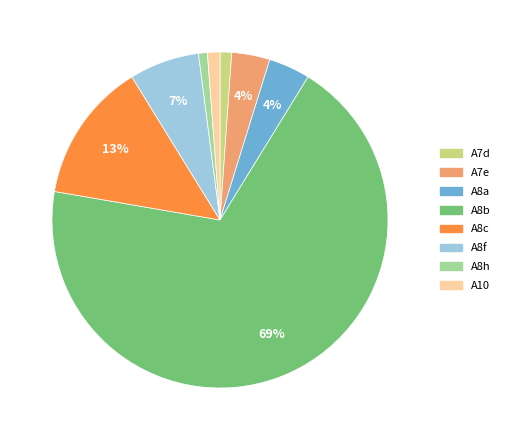

True or false: A8c accounts for 13% of the total.

True